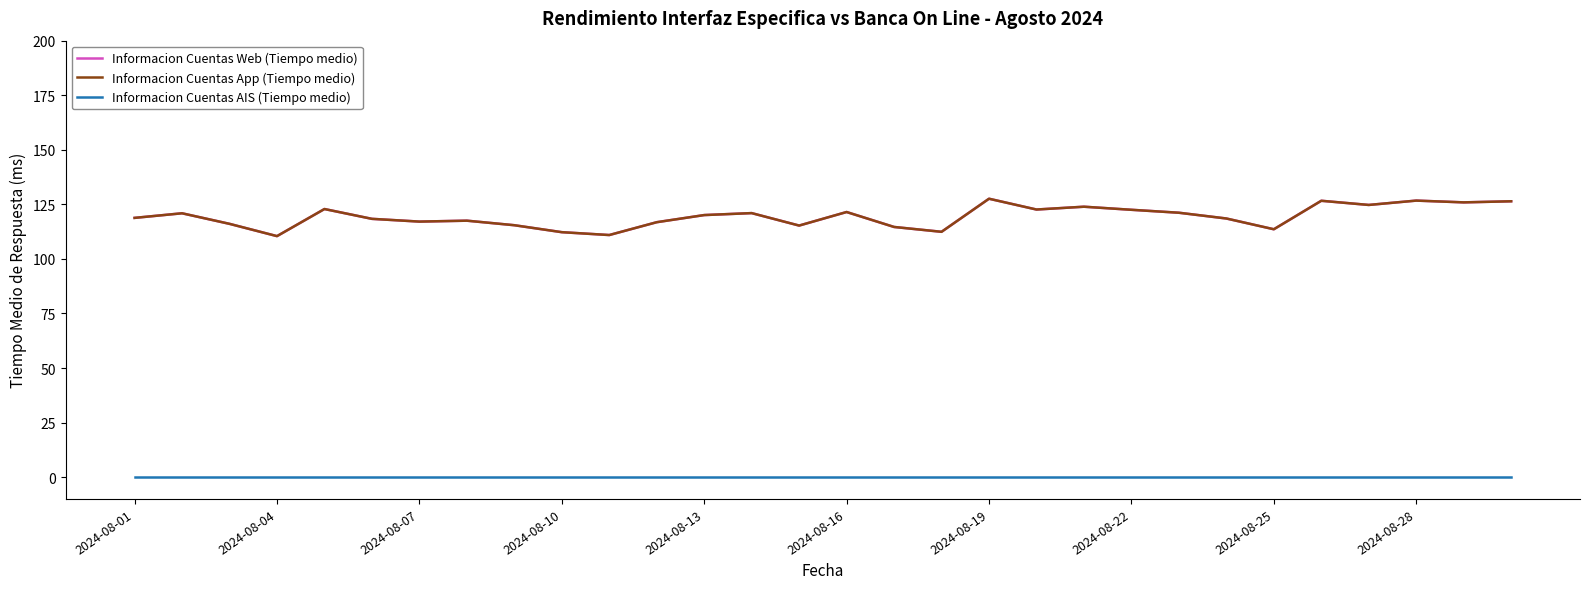

Which series has the largest range (max minus min)?

Informacion Cuentas Web (Tiempo medio)